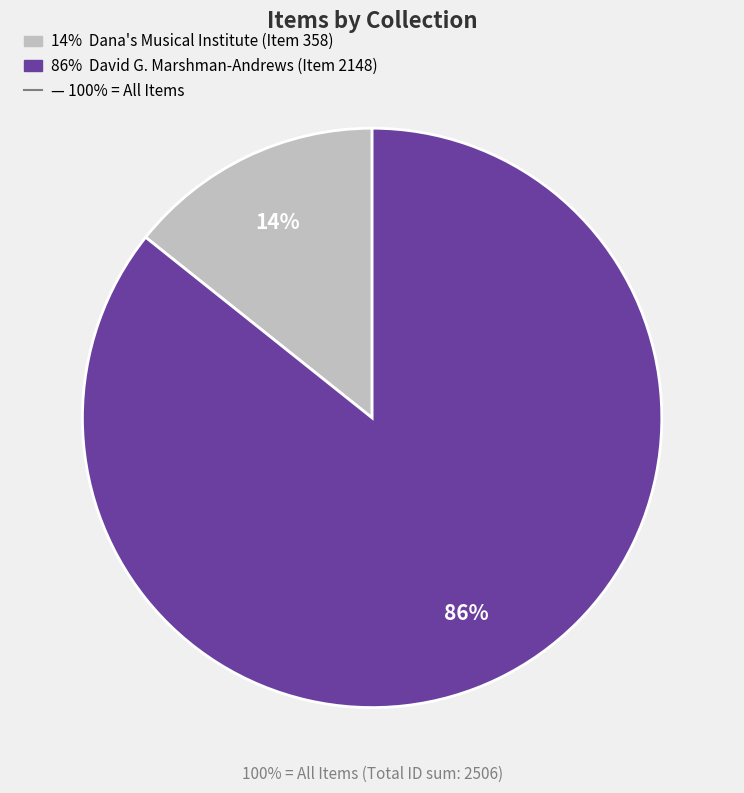

Is there any slice that represents more than half of the pie?

Yes